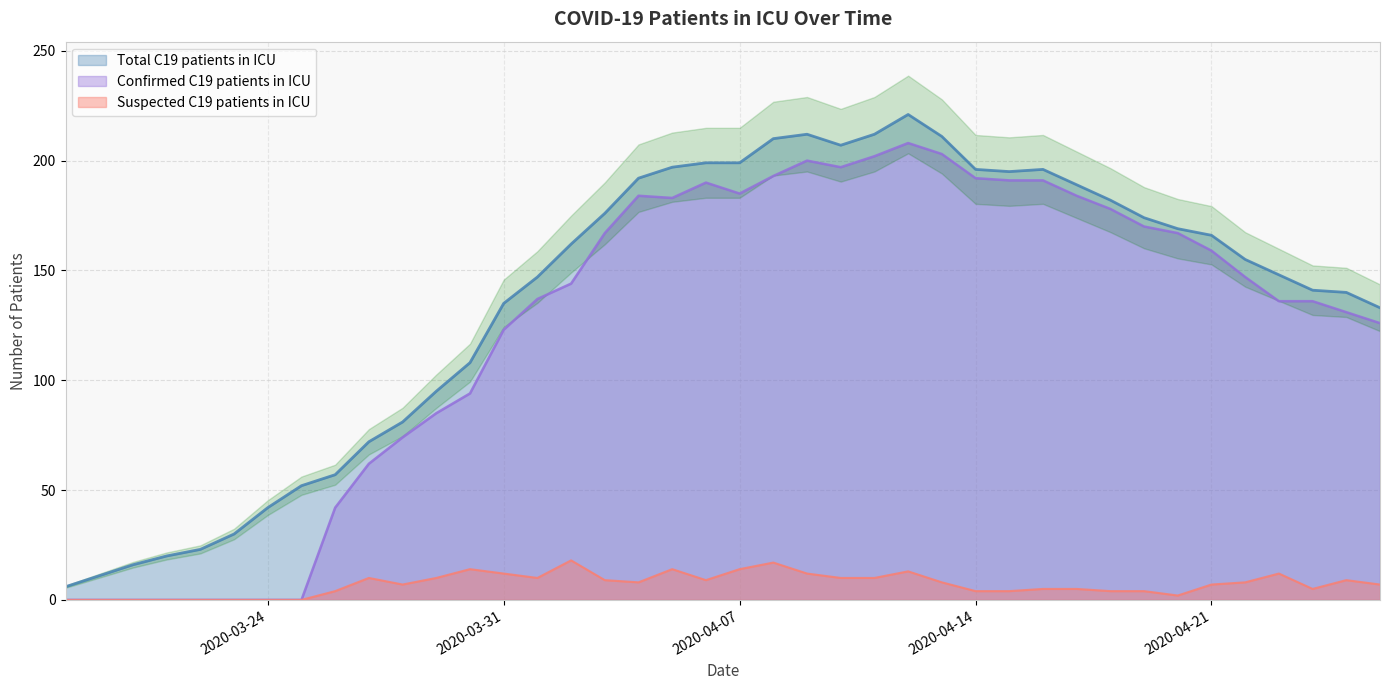

True or false: Confirmed C19 patients in ICU and Suspected C19 patients in ICU intersect in this chart.

False